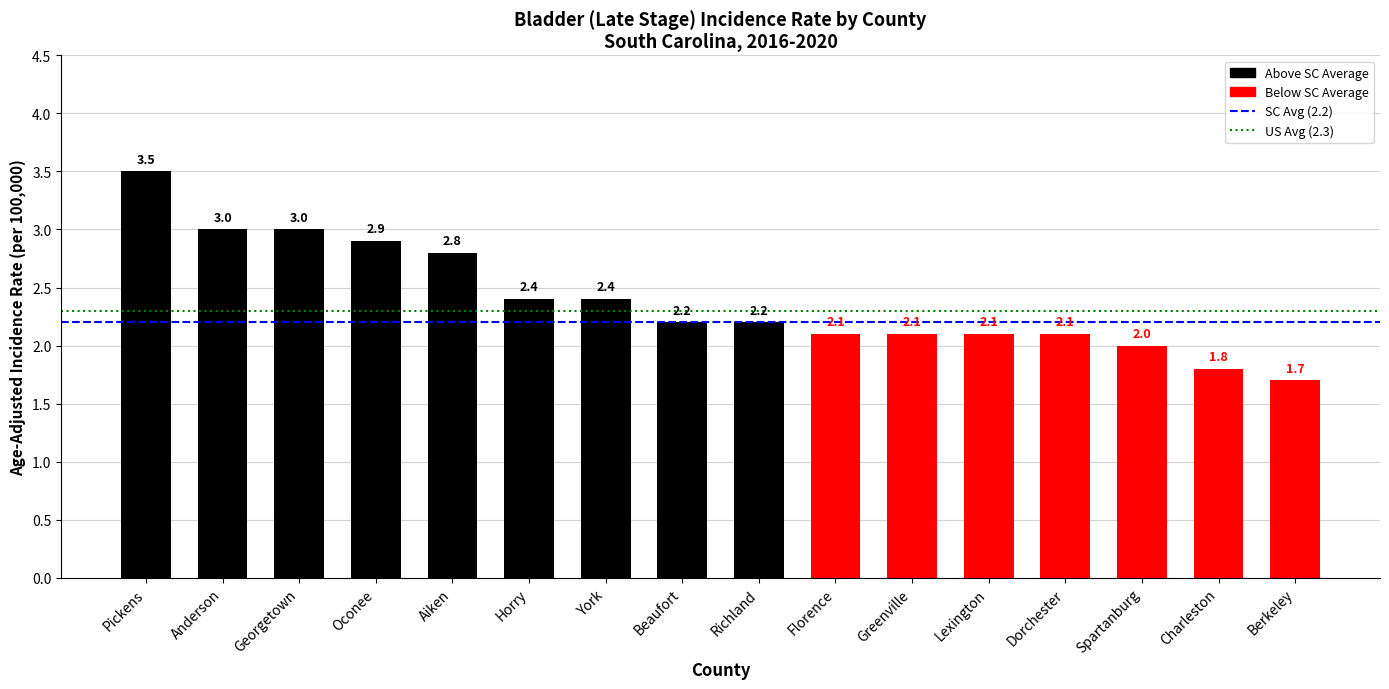

Which label corresponds to the largest value in the chart?

Pickens